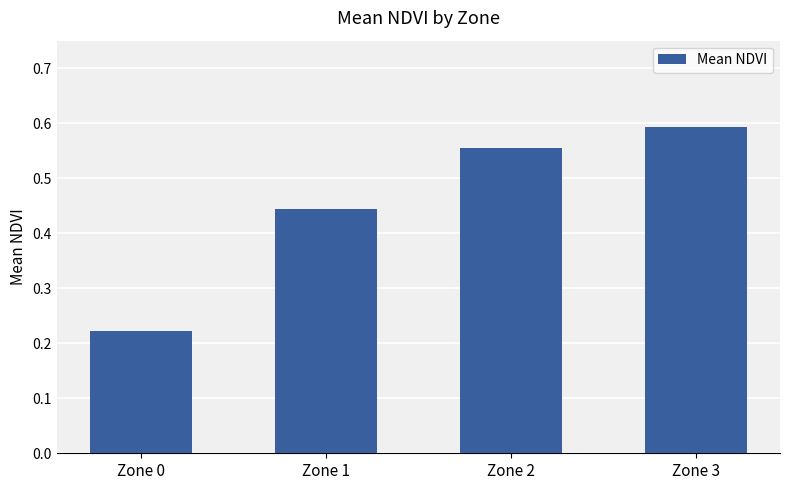

List the labels in order of value, smallest first.

Zone 0, Zone 1, Zone 2, Zone 3